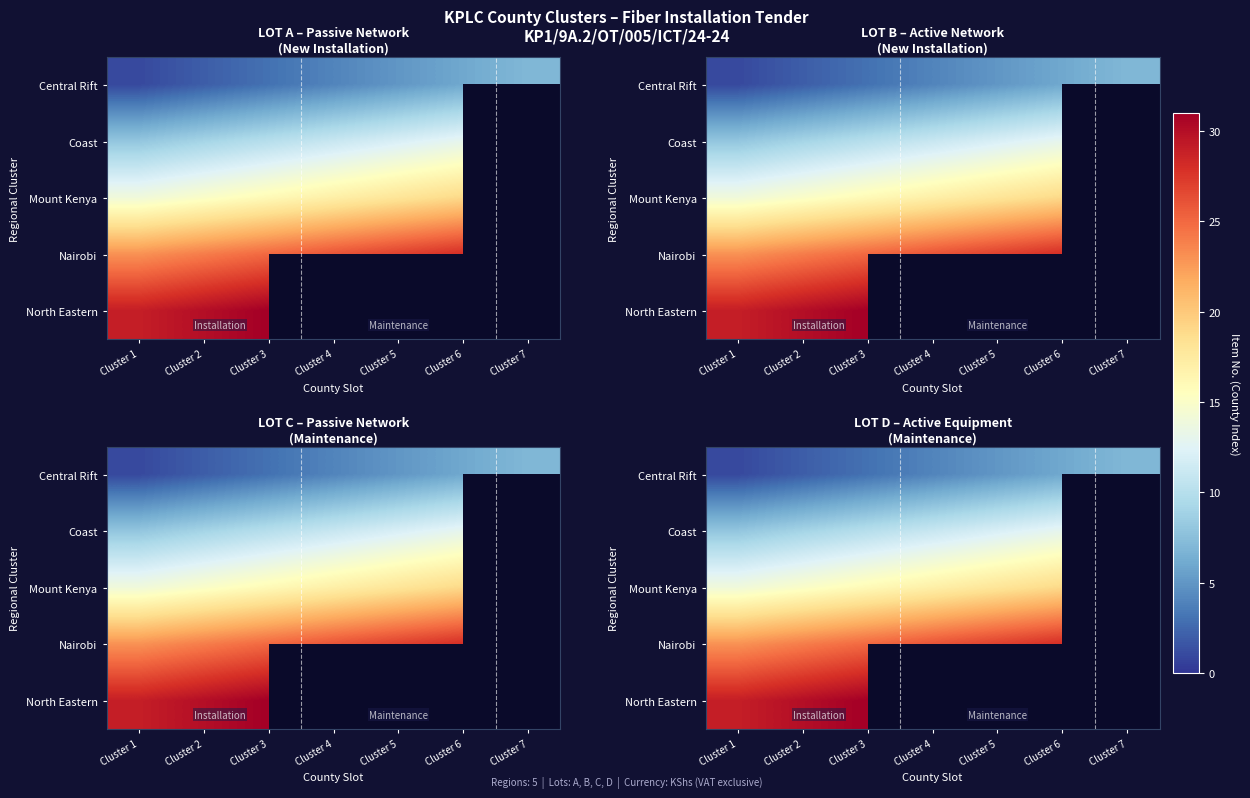

Is the value of Coast at Cluster 6 greater than the value of North Eastern at Cluster 5?

No